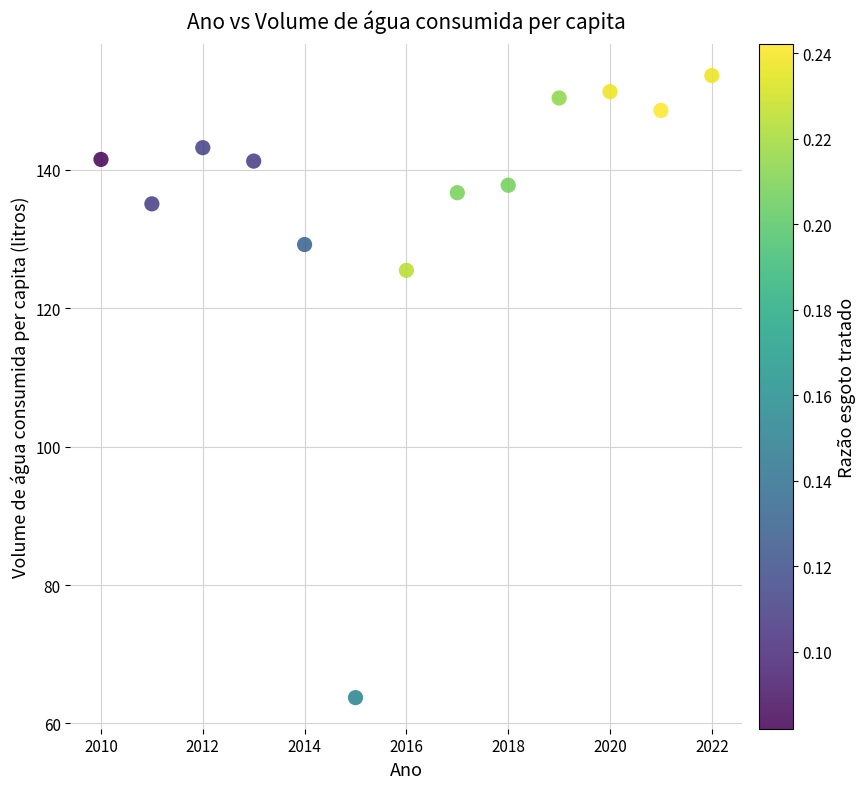

What is the range of Y values (max minus min)?

89.9